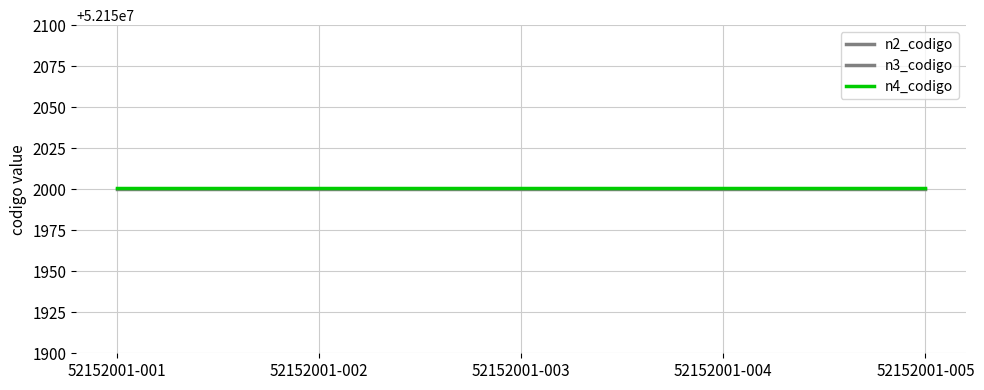

Which category has the lowest value across all series?

52152001-001